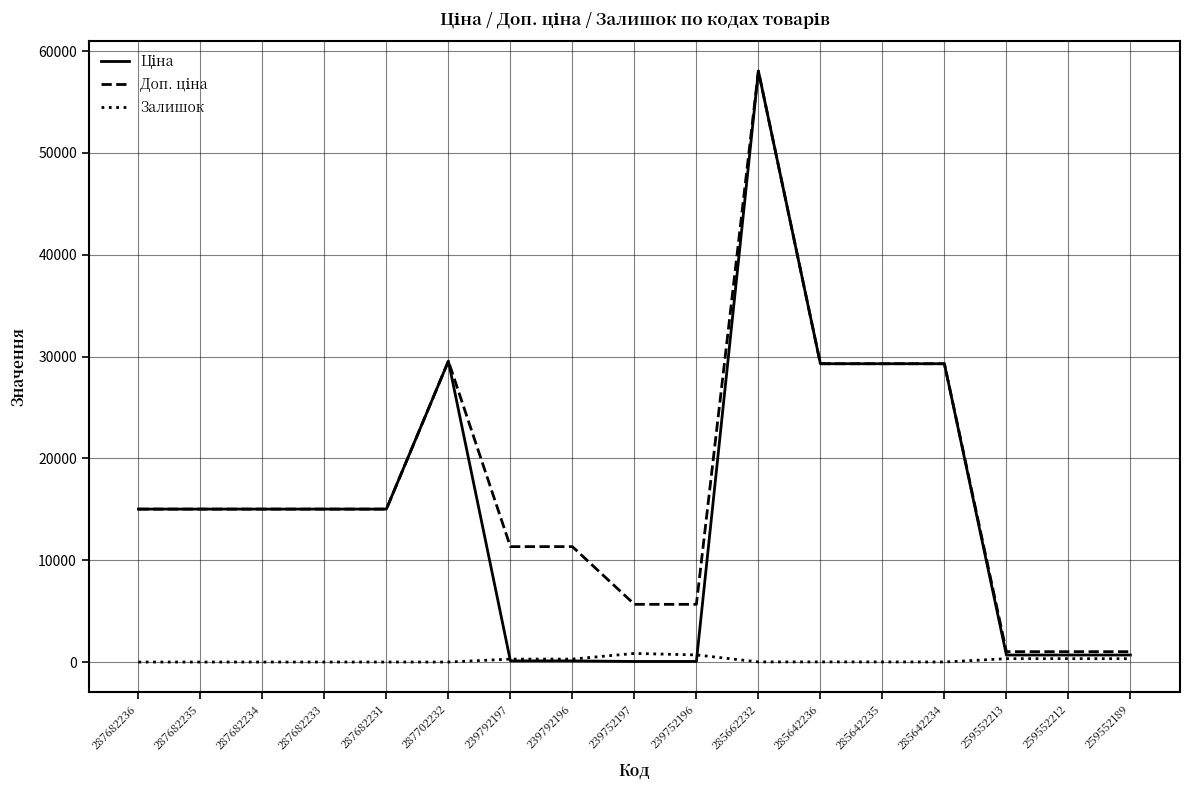

What is the spread (max minus min) of values at 287702232?

29548.9